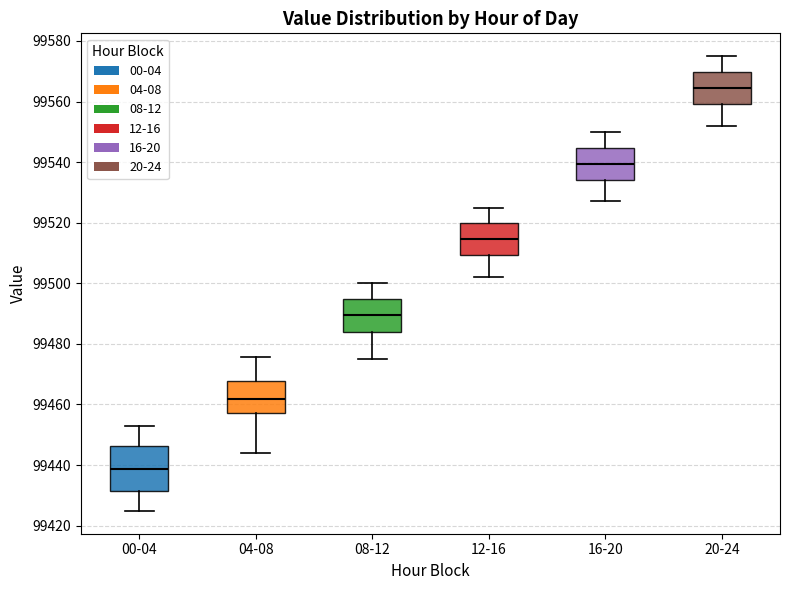

Where is the lower edge of the box for 00-04 on the y-axis? The values are not printed on the chart, so give them approximately, as read against the axis.

99432